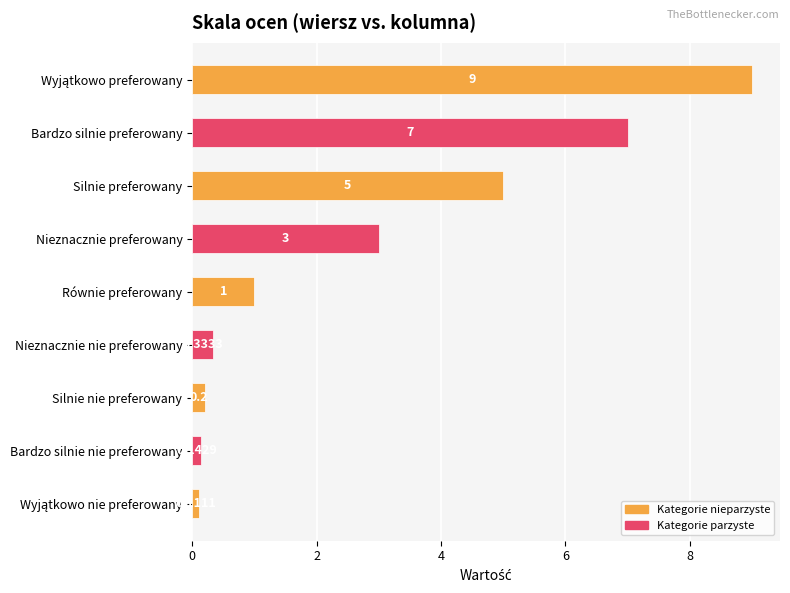

Where is the data nearest to the value 4?

Nieznacznie preferowany